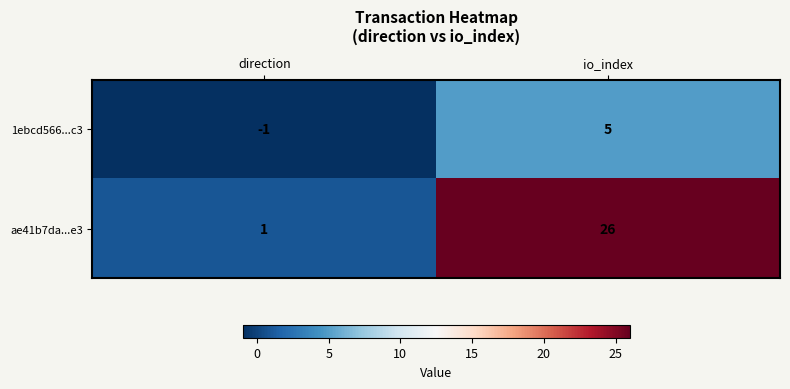

Rank the series by their maximum value, from highest to lowest.

ae41b7da...e3, 1ebcd566...c3